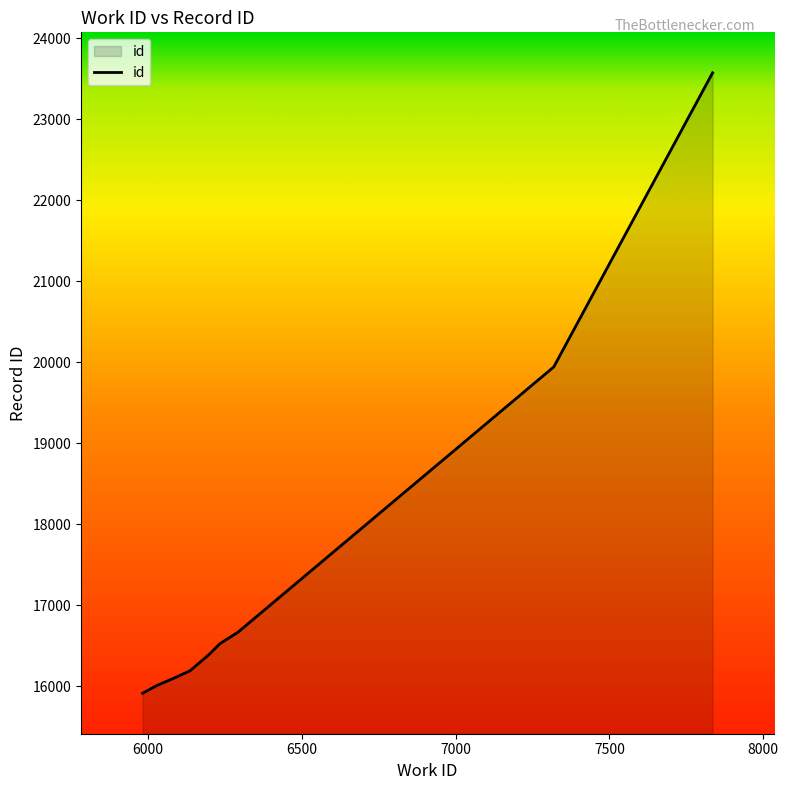

What is the smallest value displayed?

15913